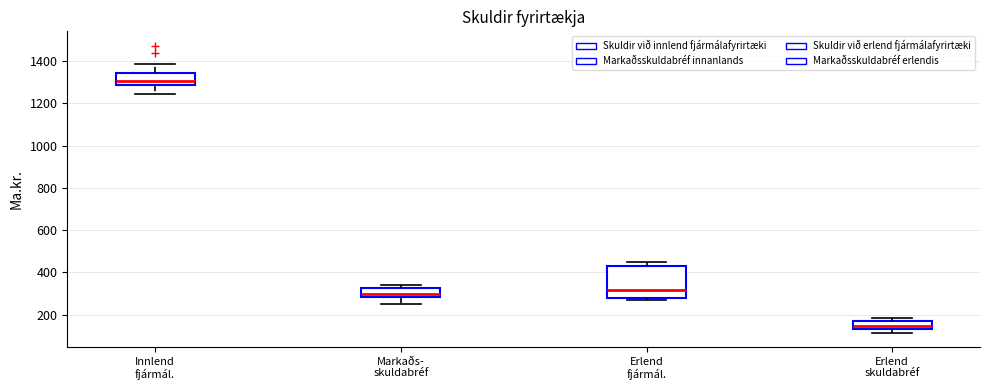

Reading left to right, transcribe this box plot: for each box, give where its median line is, the range the box spans, and where its two whiskers end, as read against the y-axis. The values are not printed on the chart, so give them approximately, as read against the axis.

Innlend fjármál.: median 1300, box 1280 to 1340, whiskers 1240 to 1380
Markaðs- skuldabréf: median 300, box 280 to 320, whiskers 260 to 340
Erlend fjármál.: median 320, box 280 to 420, whiskers 280 (just below the box's lower edge) to 440
Erlend skuldabréf: median 140 (just above the box's lower edge), box 140 to 180, whiskers 120 to 180 (just above the box's upper edge)